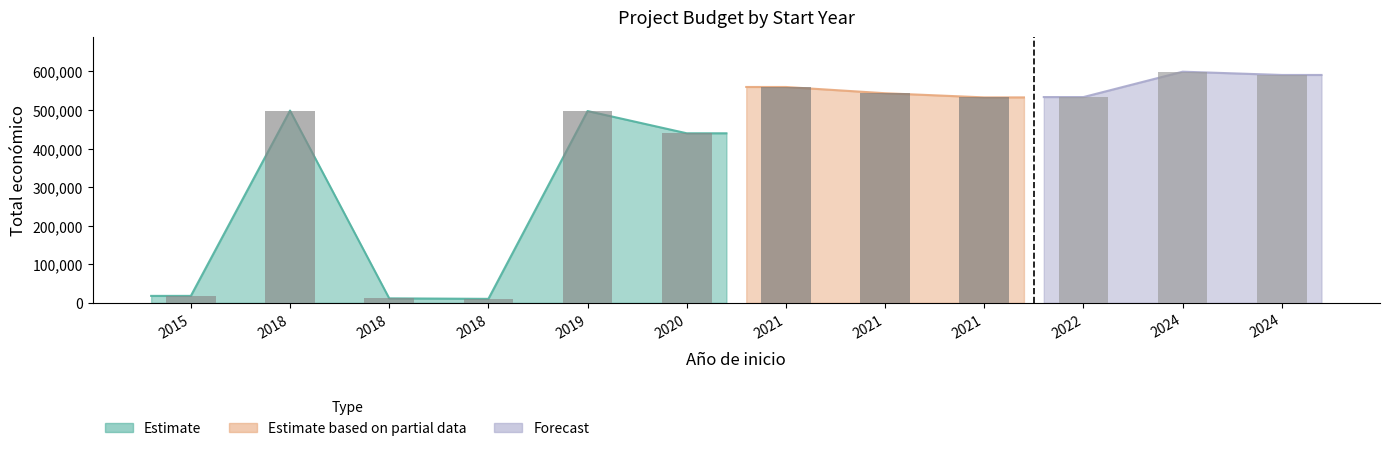

What is the change in value from 2019 to 2021?

+35347